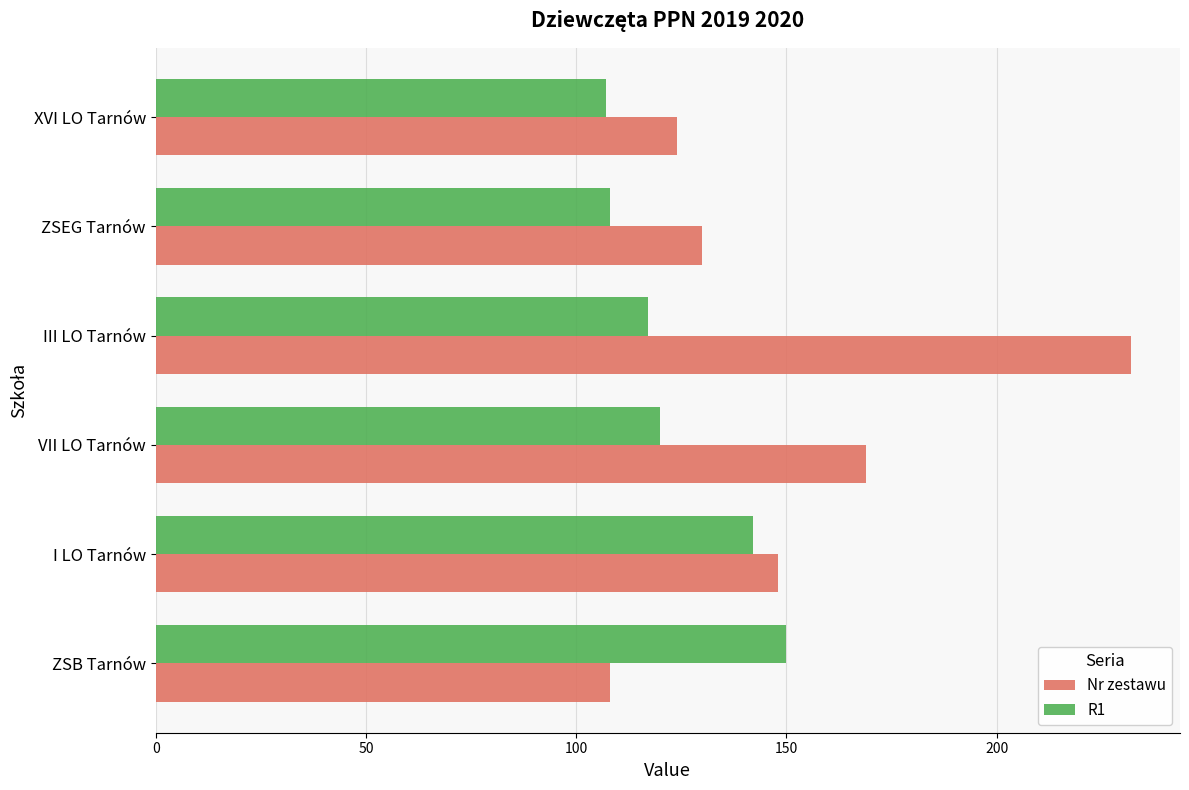

What is the difference between the second highest and second lowest values in the R1 series?

34